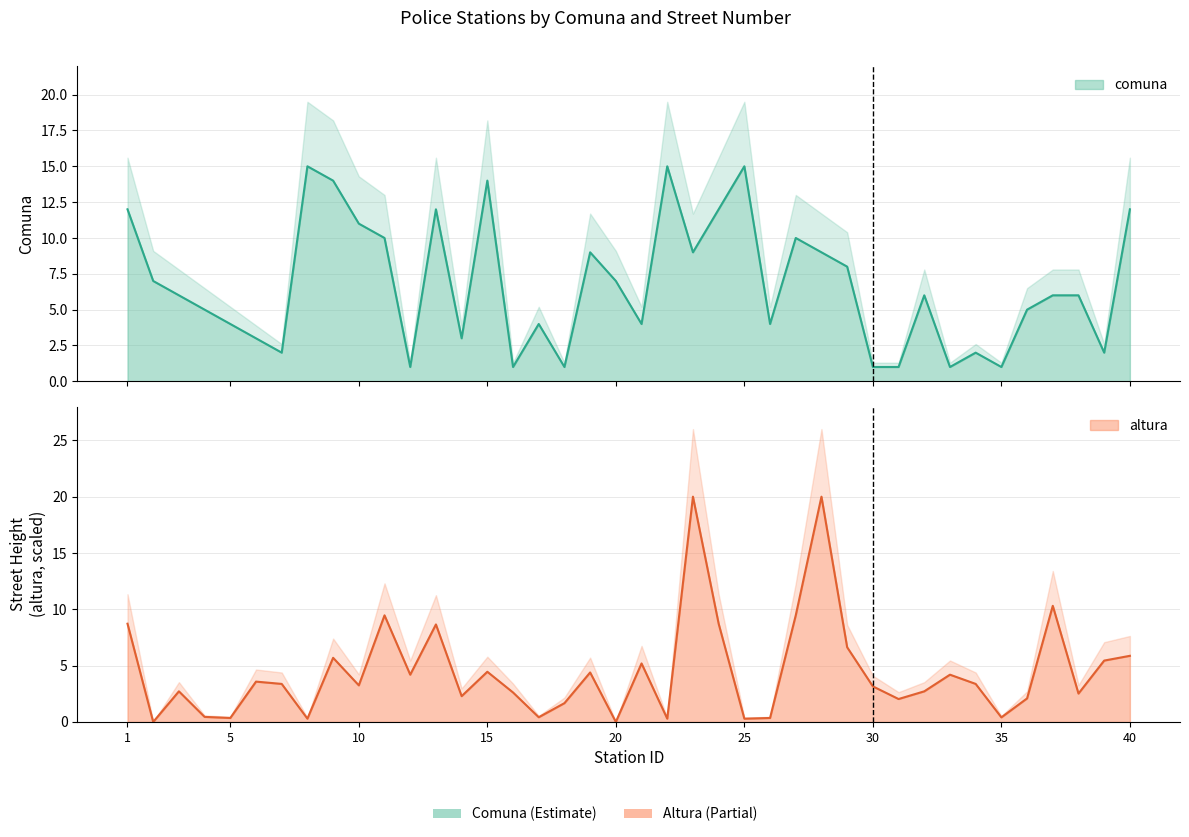

Which series ends up on top after the final intersection of comuna and altura?

comuna